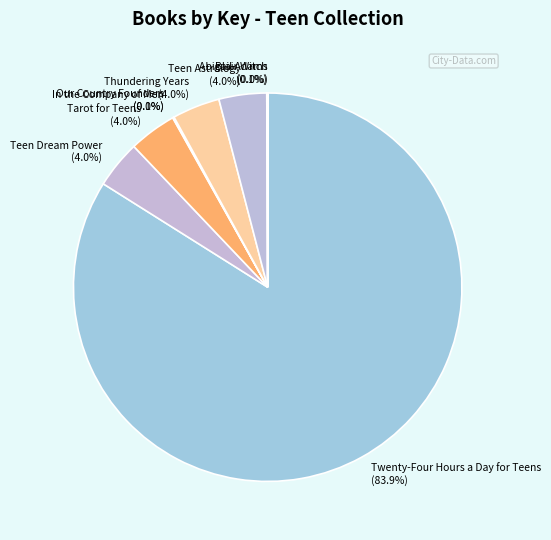

To the nearest percent, what is the difference between the largest and smallest slice percentages?

84%